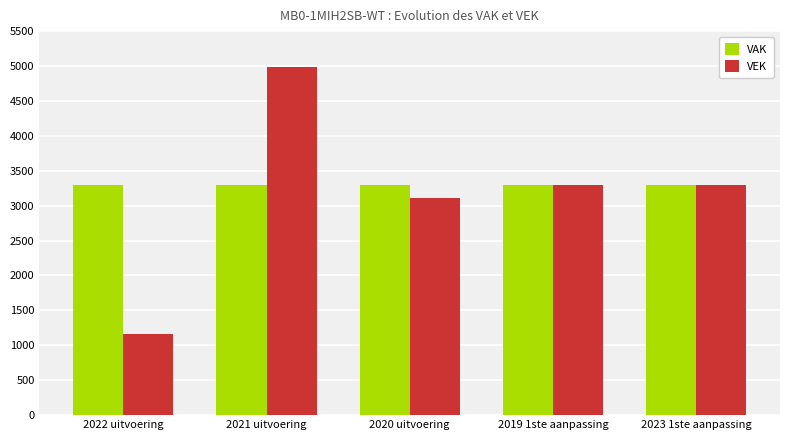

What are all the series names shown in the legend?

VAK, VEK